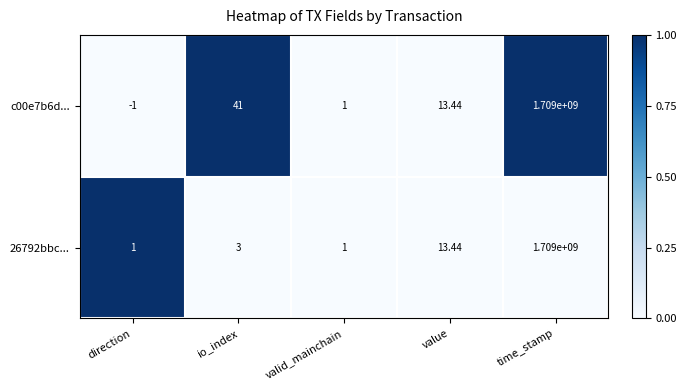

Which label corresponds to the smallest value in the chart?

direction